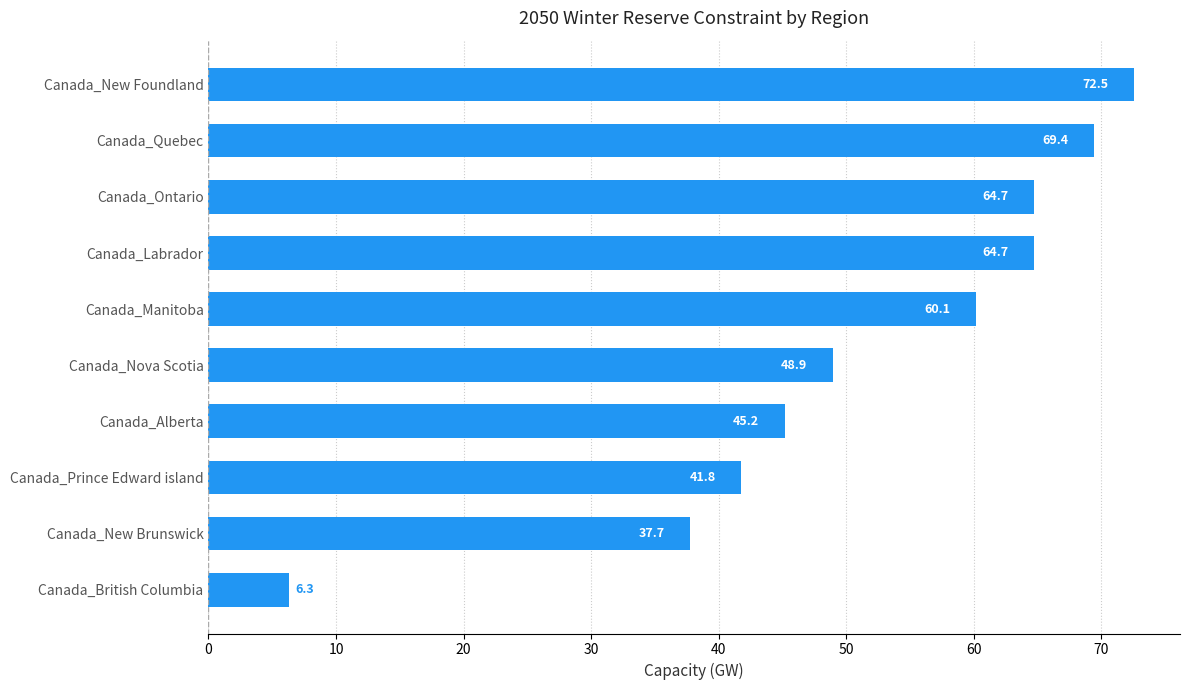

The chart shows a value of 86.3 at Canada_Labrador. True or false?

False